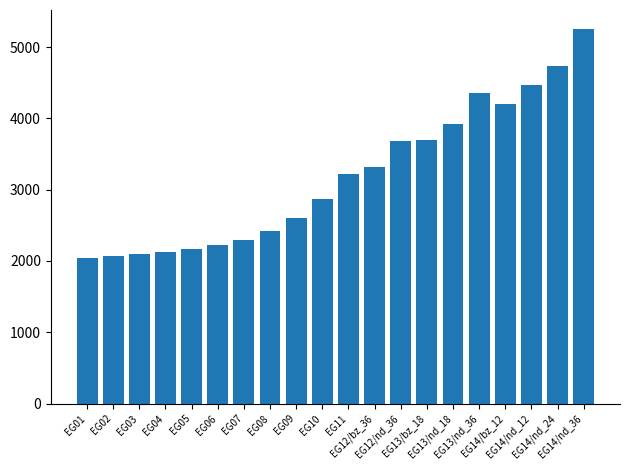

What is the smallest value displayed?

2042.0